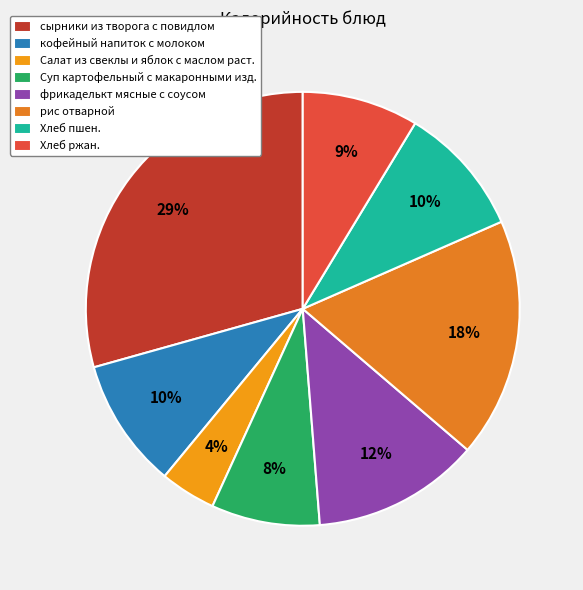

How many segments does this pie chart have?

8